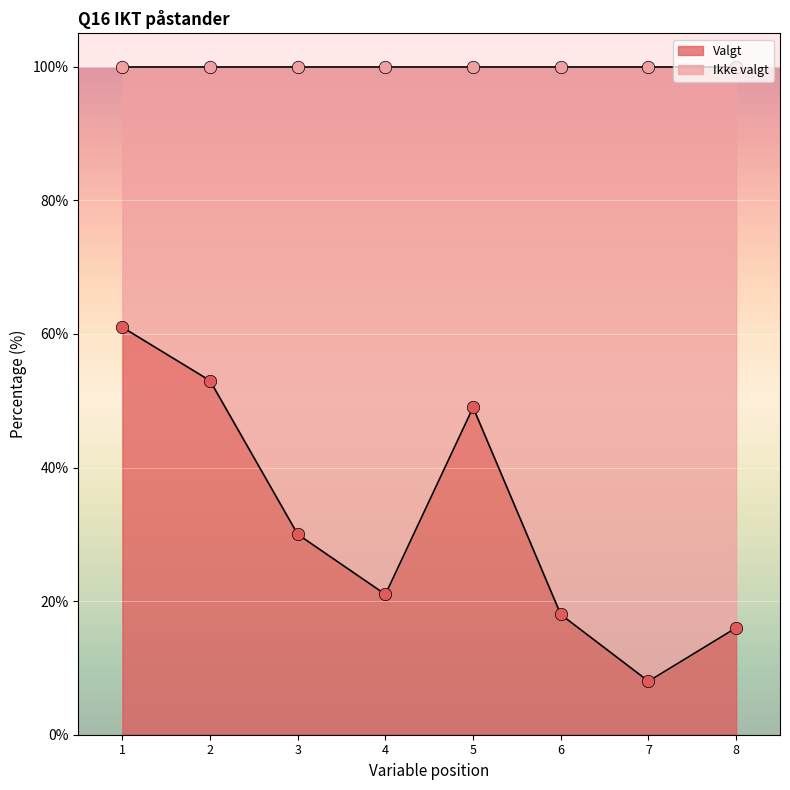

At which category is the sum across all series the highest?

1